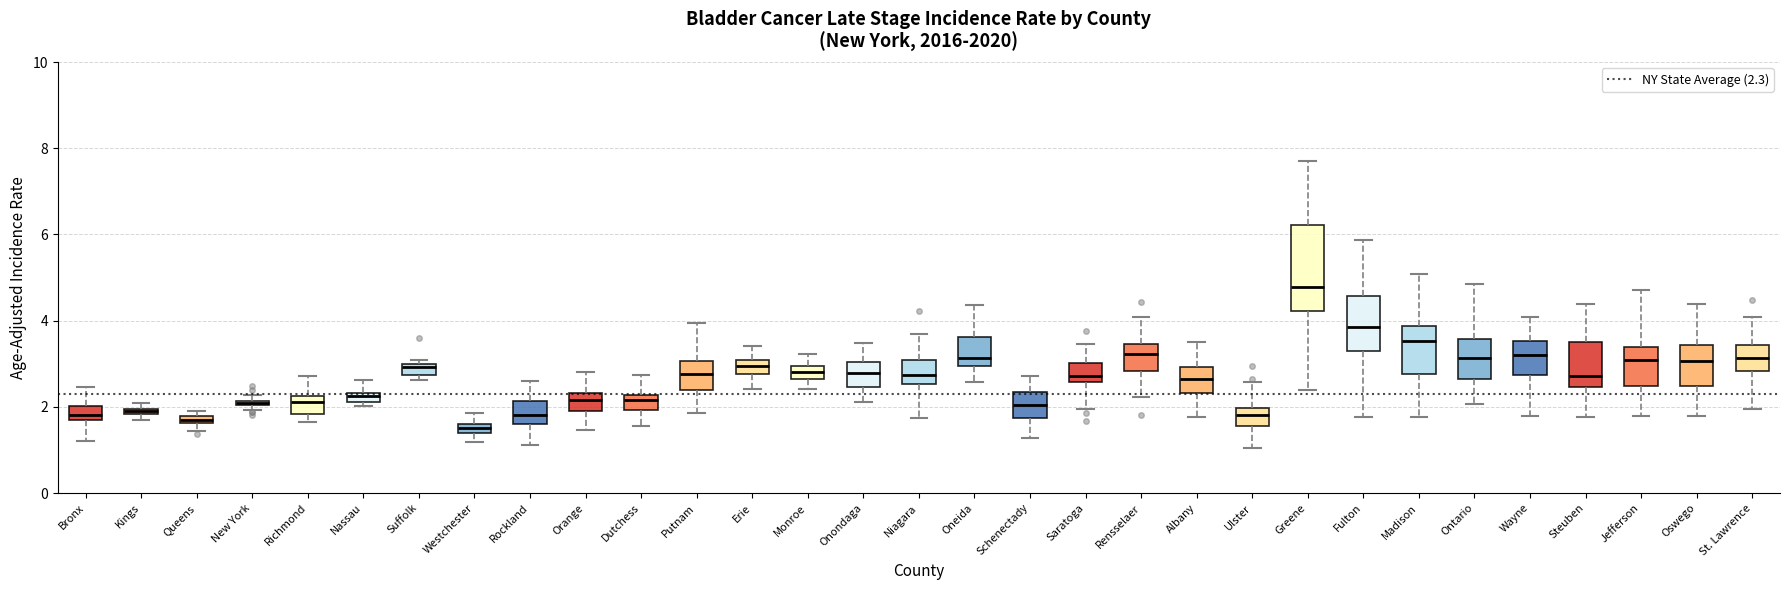

Which box's median line is the highest?

Greene